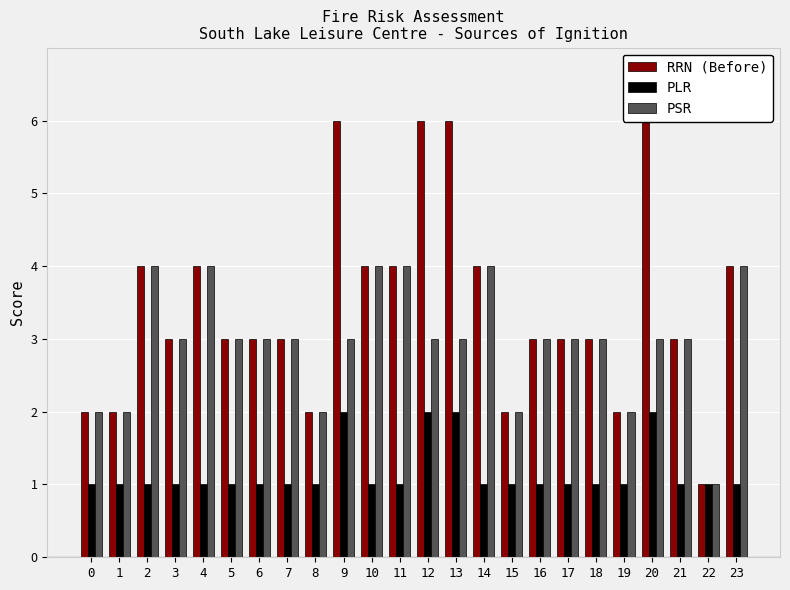

At which label does PSR first exceed 3?

2